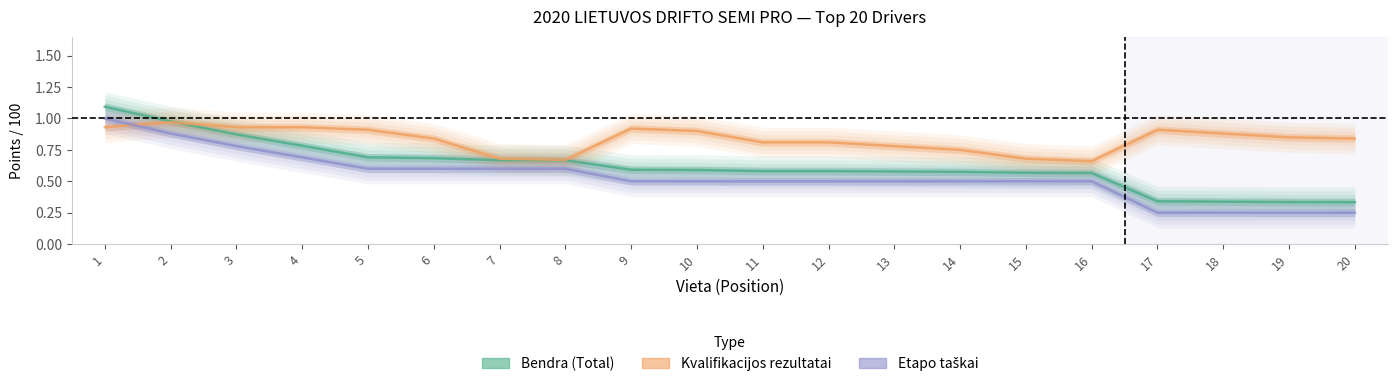

The value of Kvalifikacijos rezultatai at 16 is 0.7. True or false?

True